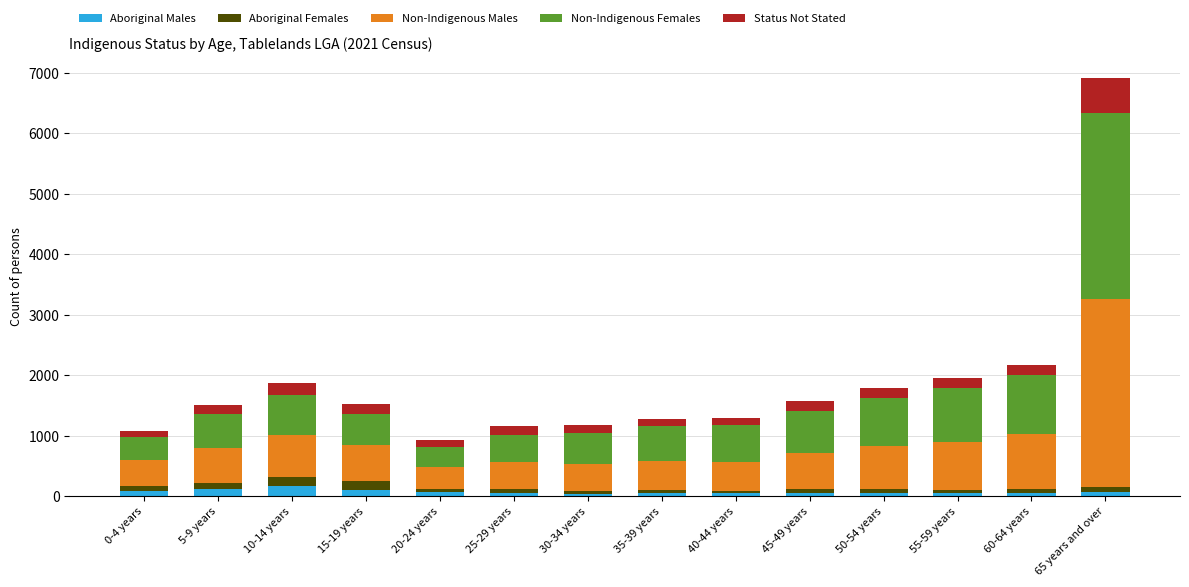

What is the maximum value for Aboriginal Males?

167